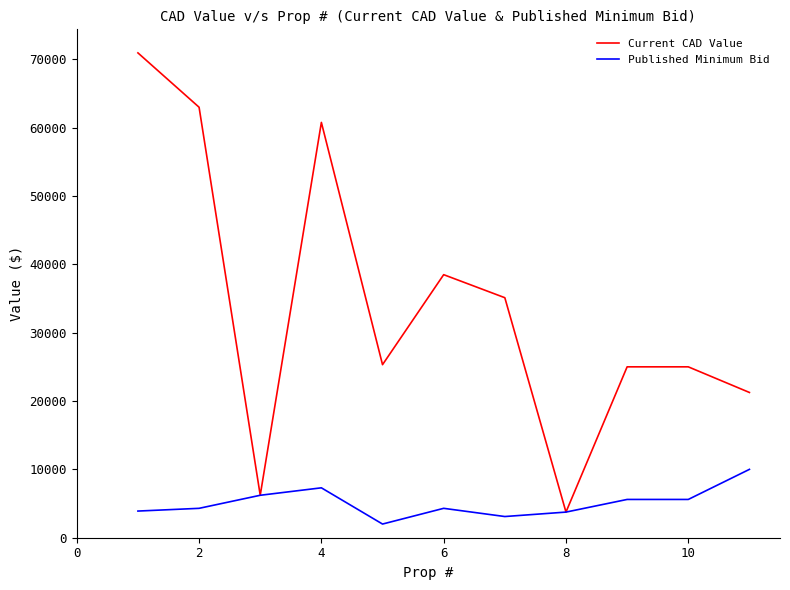

Which series has the widest spread of values?

Current CAD Value